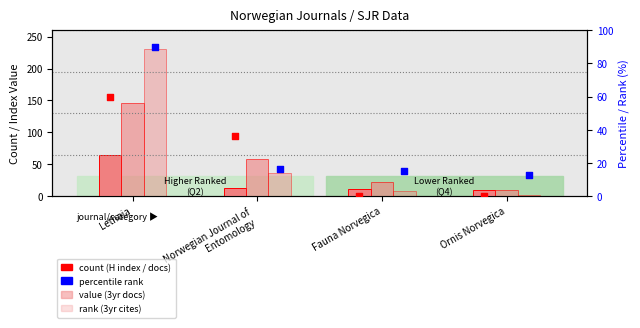

Is the value of Total Docs. (3years) at Norwegian Journal of
Entomology greater than the value of H index at Lethaia?

No